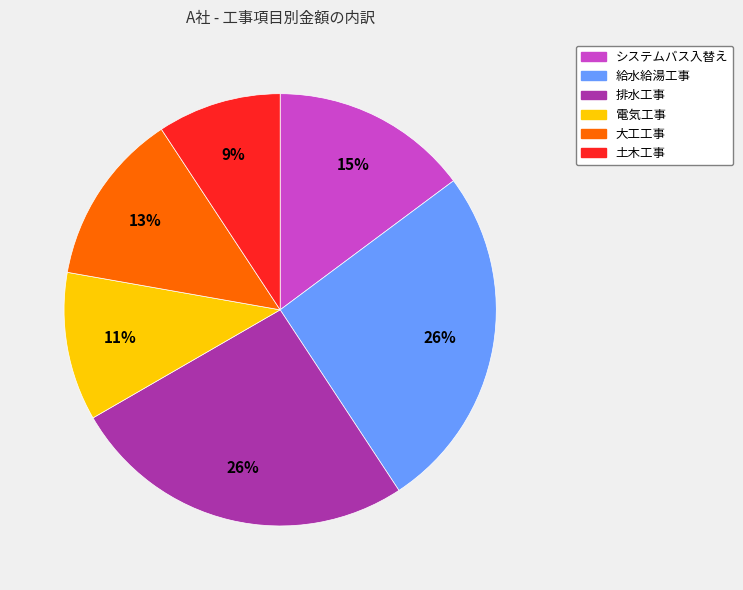

Which category has the smallest portion of the pie?

土木工事